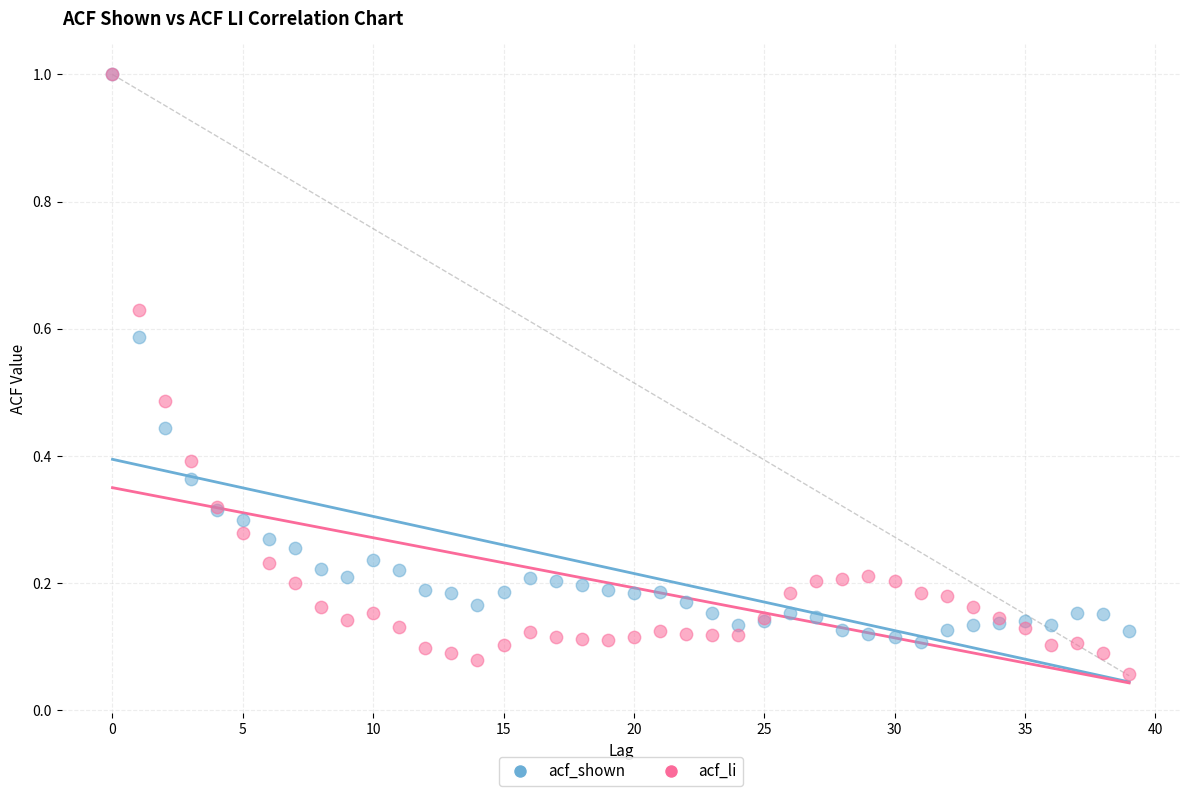

Which series contains the lowest Y value?

acf_li